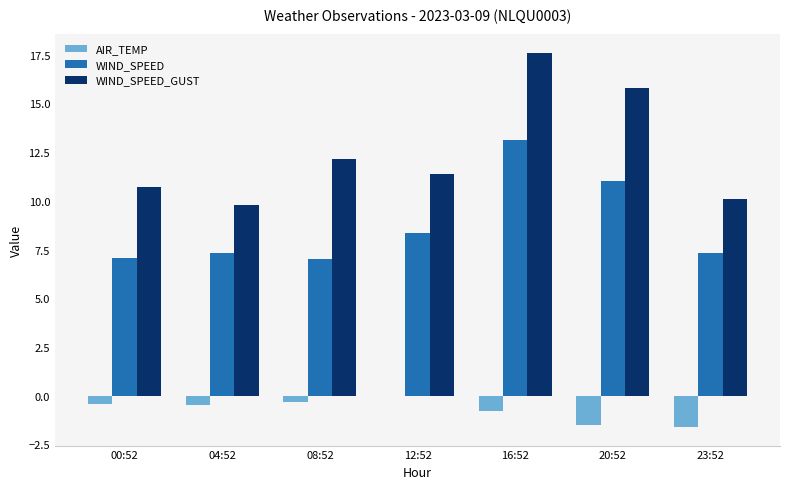

Which series changed the most between 16:52 and 23:52?

WIND_SPEED_GUST